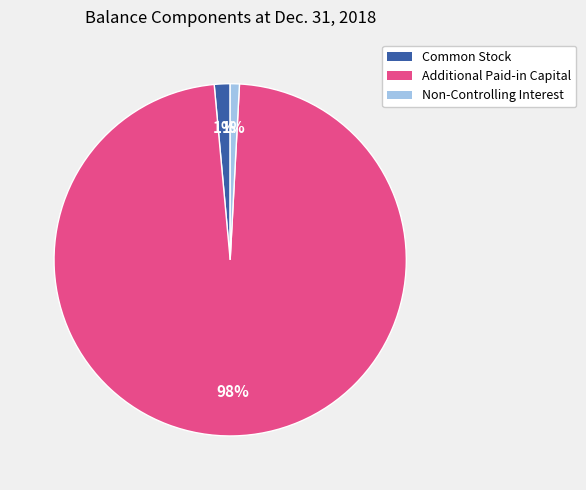

Does Non-Controlling Interest represent more than half of the total?

No